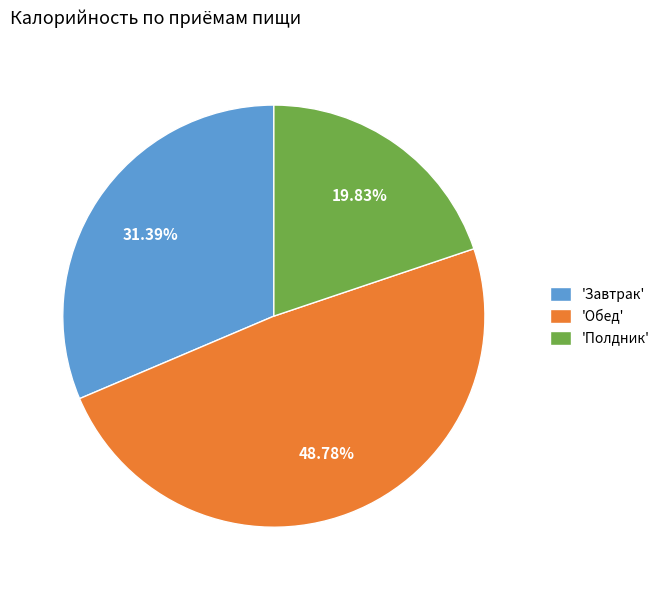

Do 'Полдник' and 'Обед' together represent more than half of the pie?

Yes